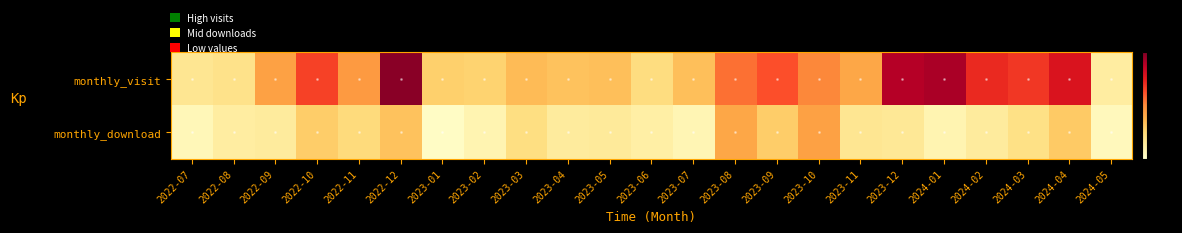

Which has a higher value, 2023-12 or 2022-08?

2023-12